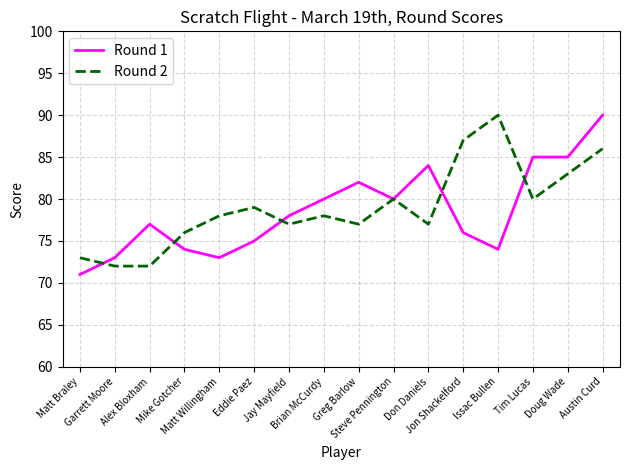

What is the greatest value displayed?

90